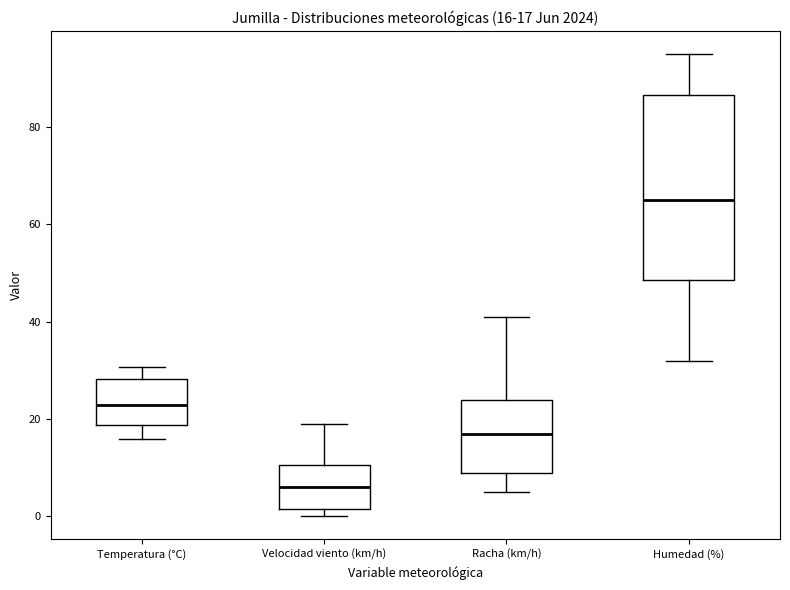

Which box's median line is the highest?

Humedad (%)